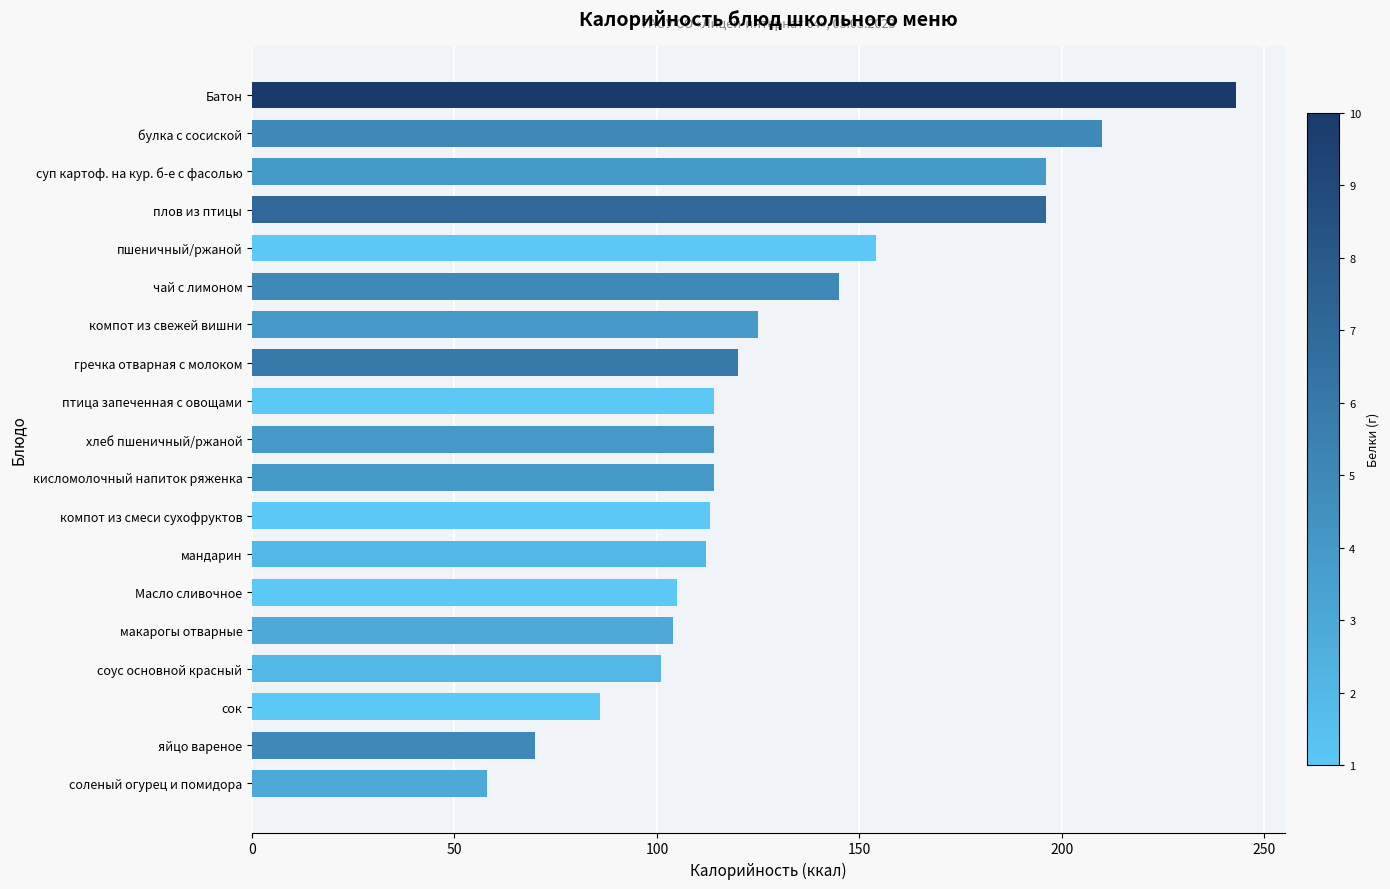

What value does the data have at соленый огурец и помидора?

58